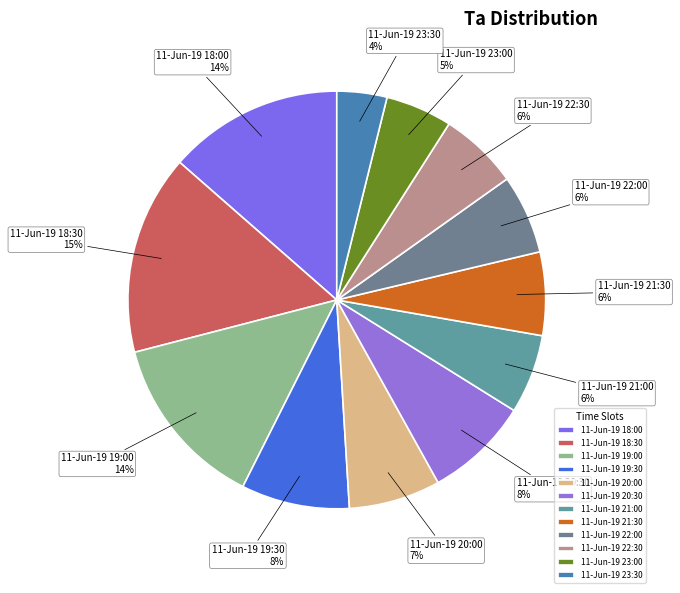

Which has a higher value, 11-Jun-19 18:30 or 11-Jun-19 22:00?

11-Jun-19 18:30